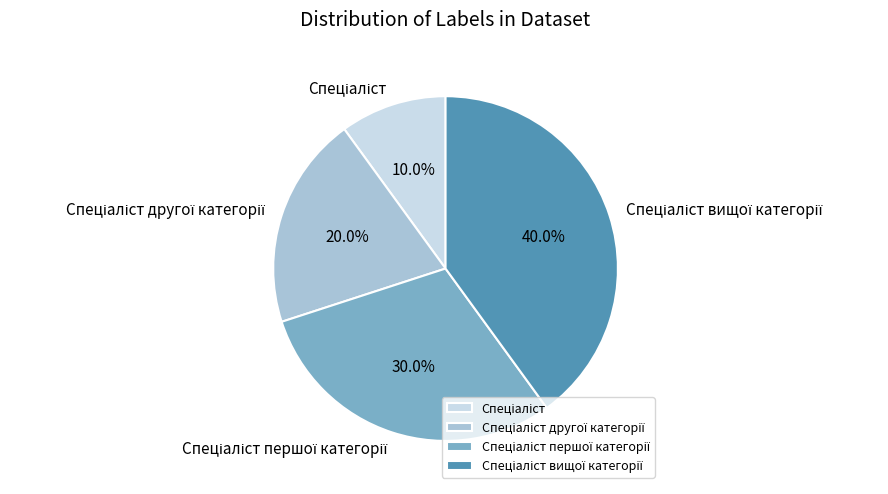

Does any single category account for the majority?

No